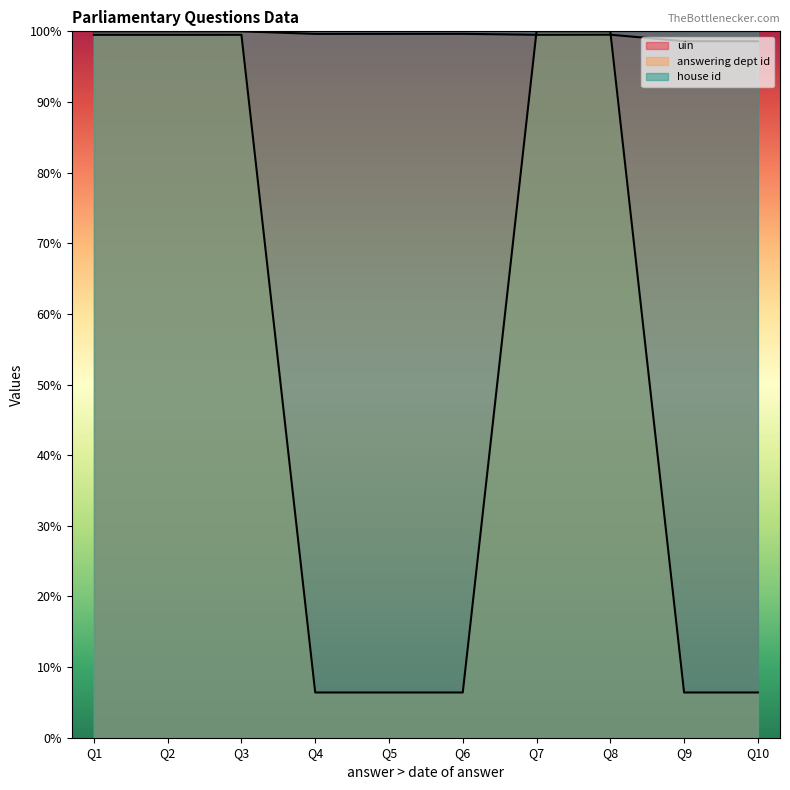

Is the value of answering dept id at Q5 greater than the value of house id at Q8?

No